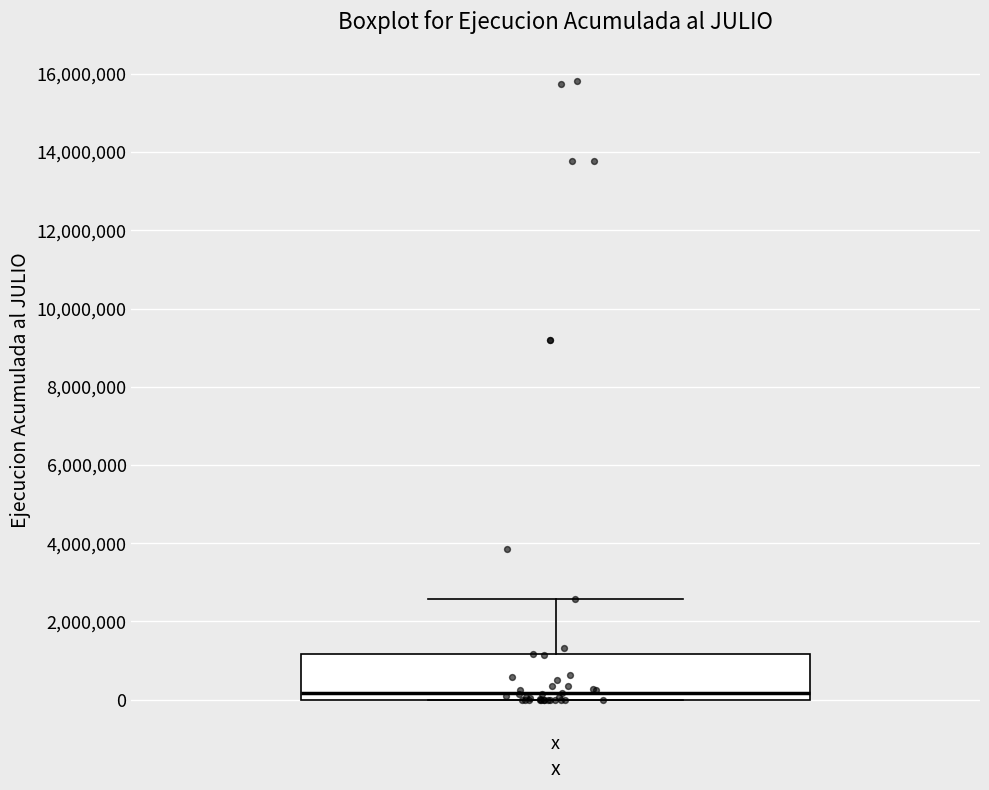

Read this box plot against the y-axis: the position of the median line, the range covered by the box, and the ends of both whiskers. The values are not printed on the chart, so give them approximately, as read against the axis.

median 200000, box 0 to 1200000, whiskers 0 to 2600000